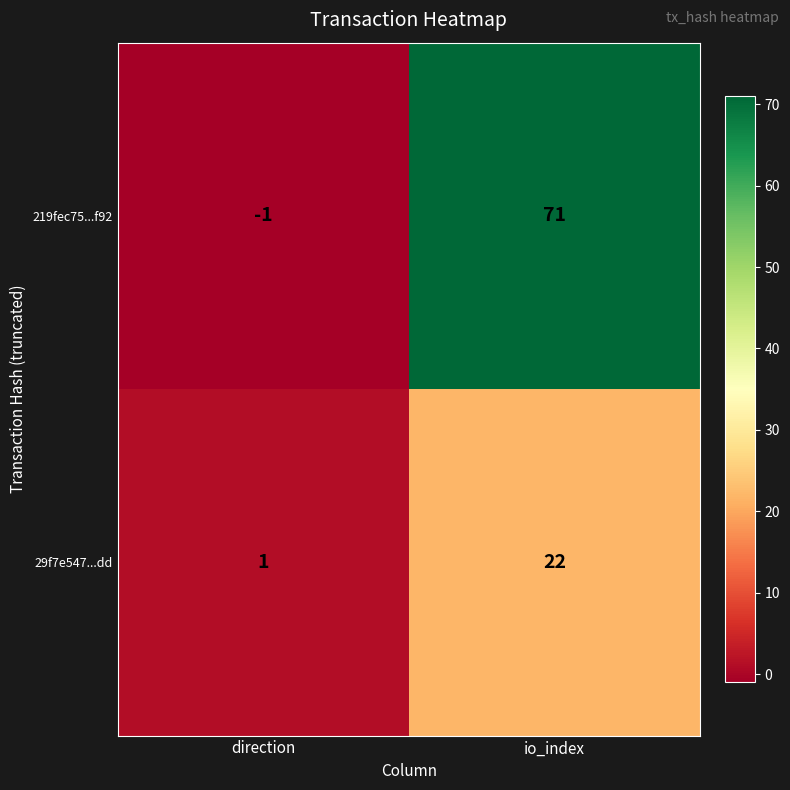

Is the value of 219fec75...f92 at direction greater than the value of 29f7e547...dd at direction?

No